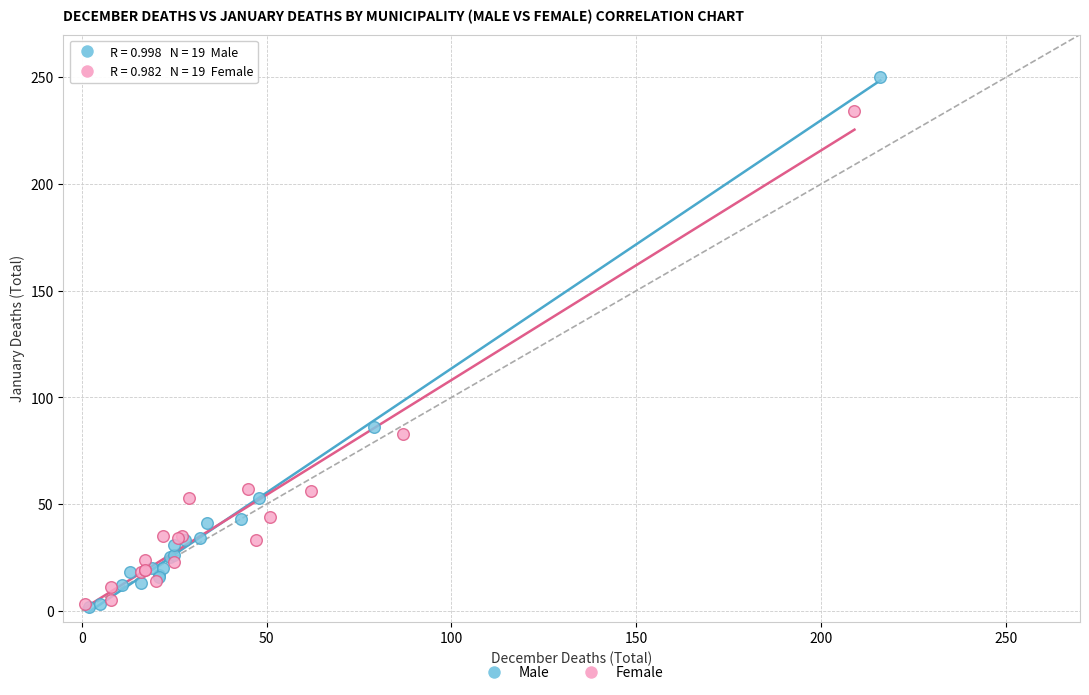

Which series has the widest spread of Y values?

Male